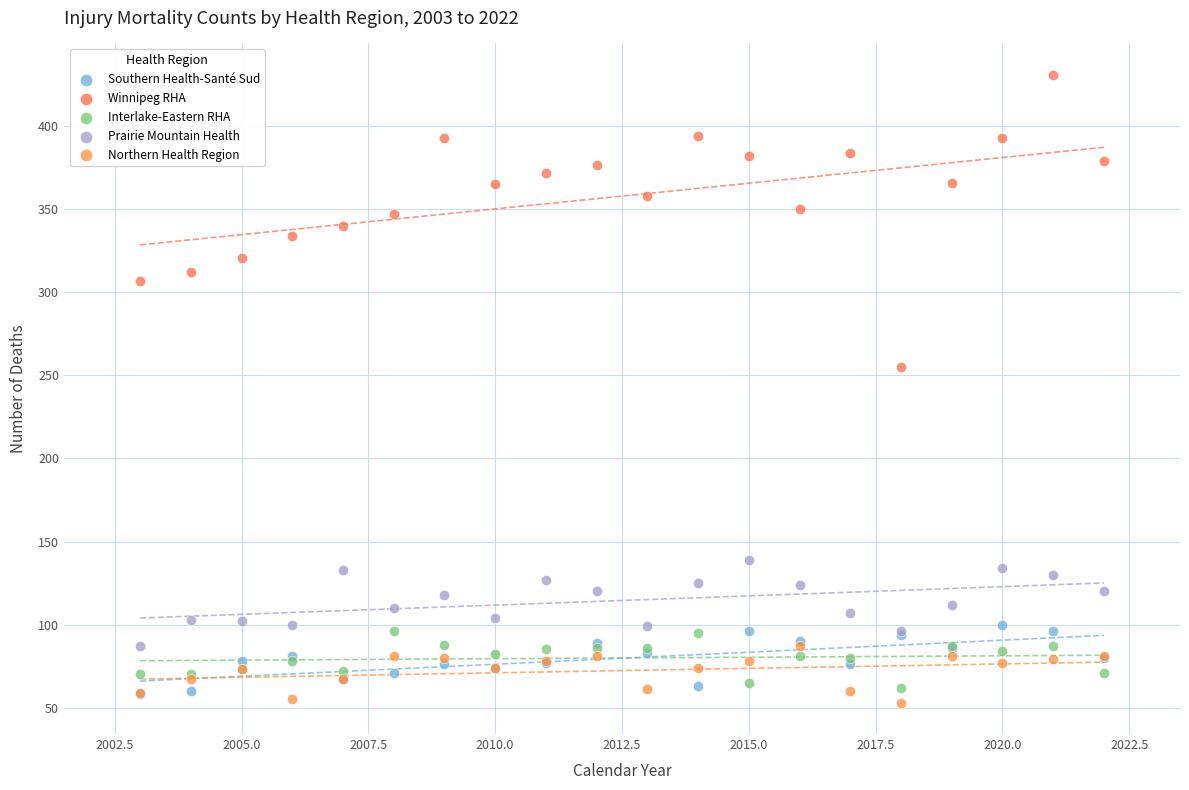

Which series reaches the maximum Y coordinate?

Winnipeg RHA